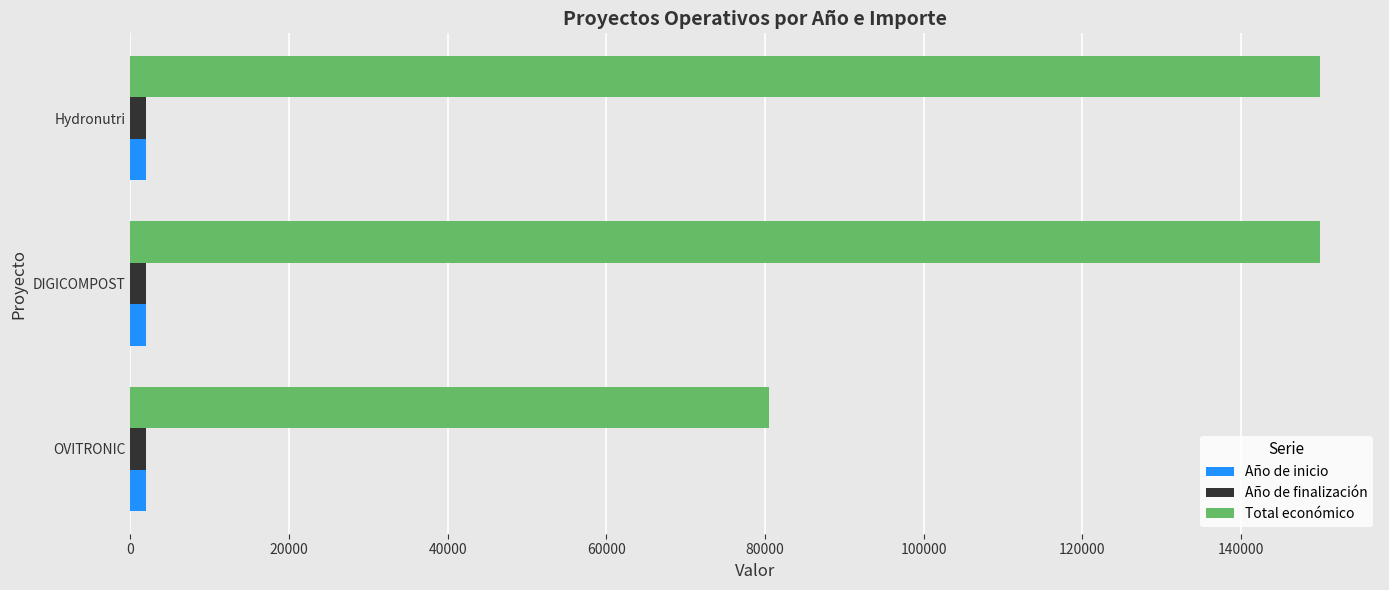

How many data points does each series have?

3